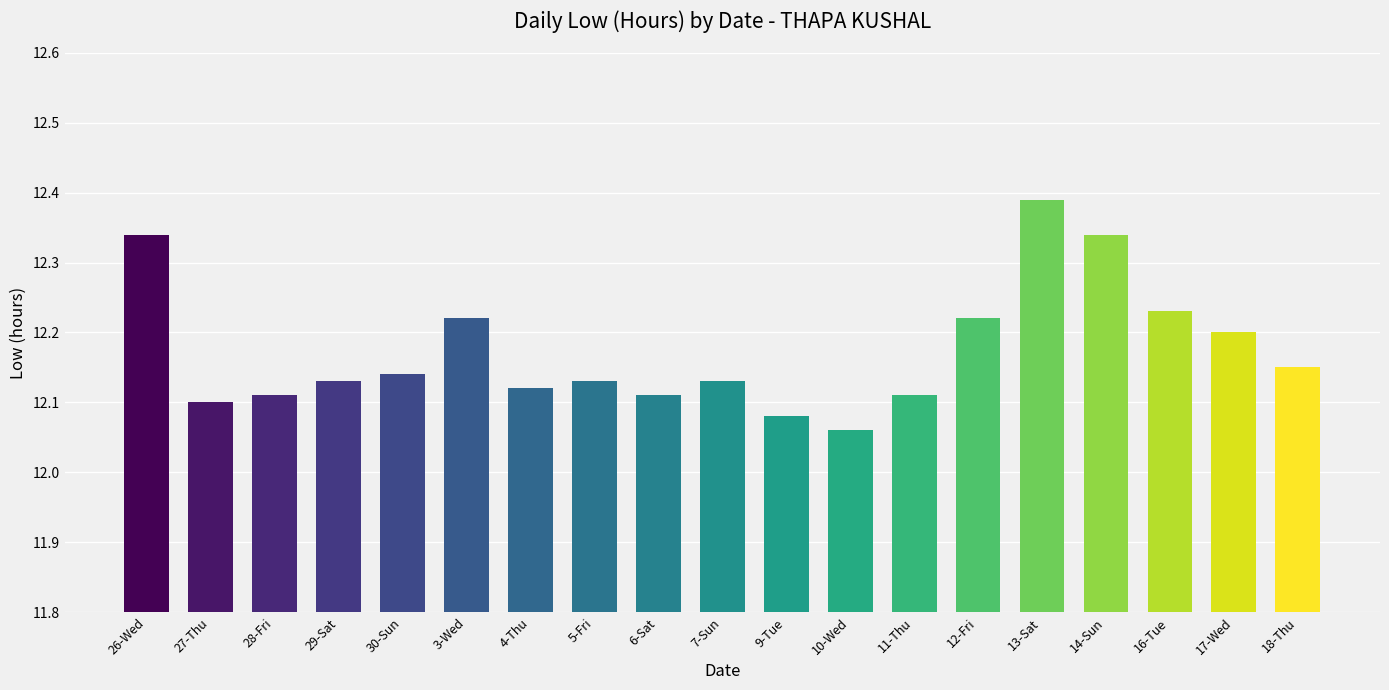

Is it true that the value at 16-Tue is 12.2?

True